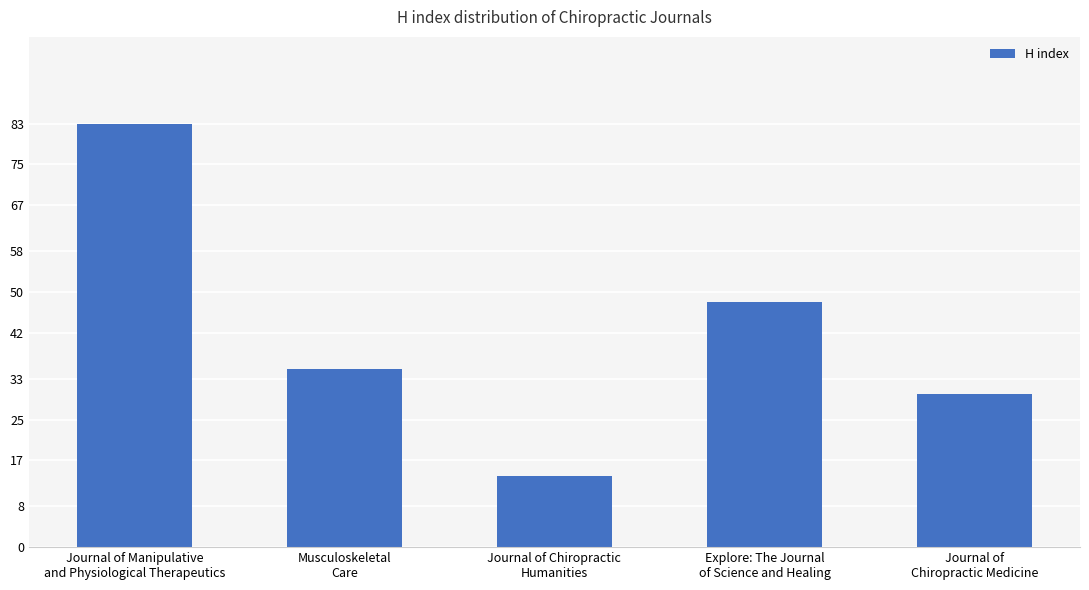

What is the ratio of the value at Explore: The Journal
of Science and Healing to the value at Journal of Chiropractic
Humanities?

3.4